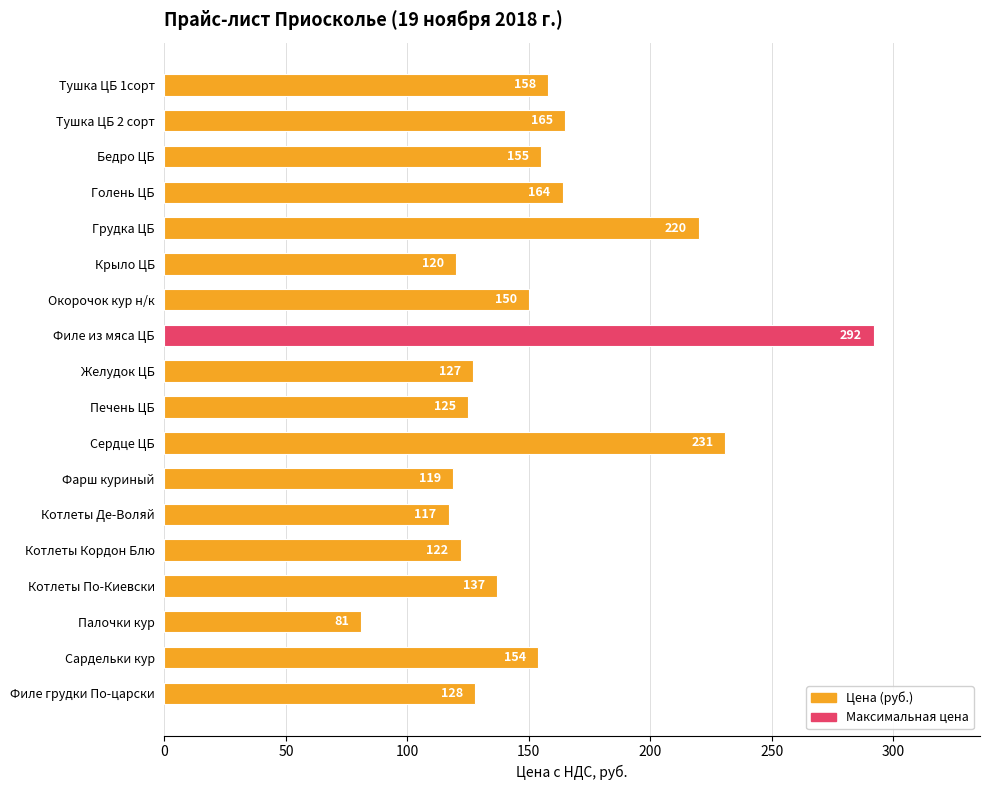

What is the greatest value displayed?

292